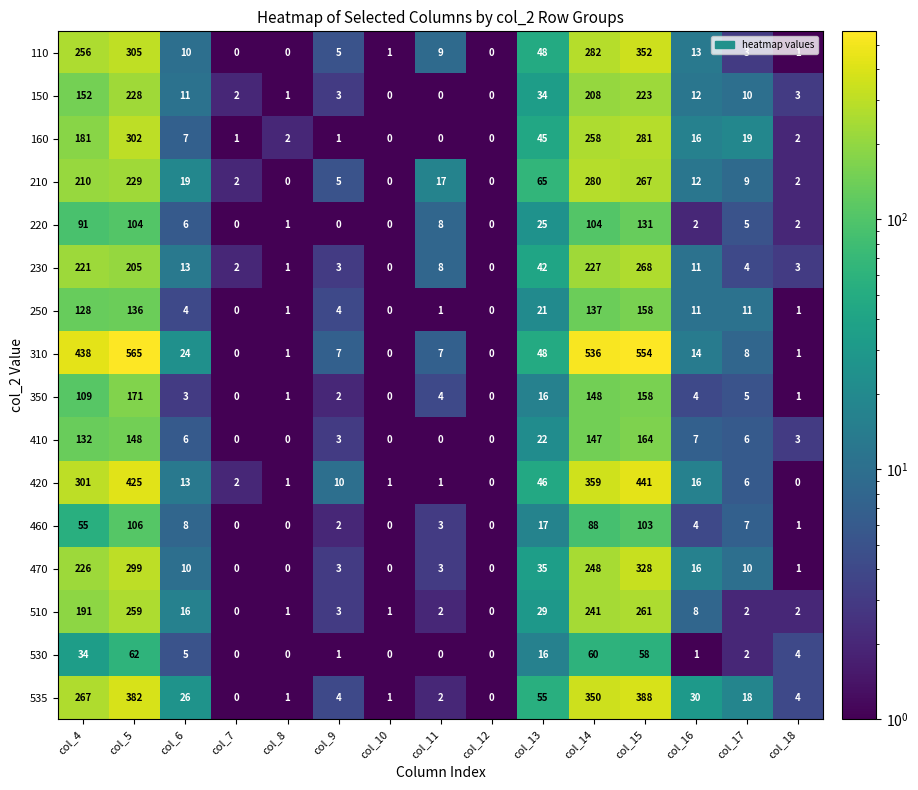

At which category does the chart reach its peak across all series?

col_5